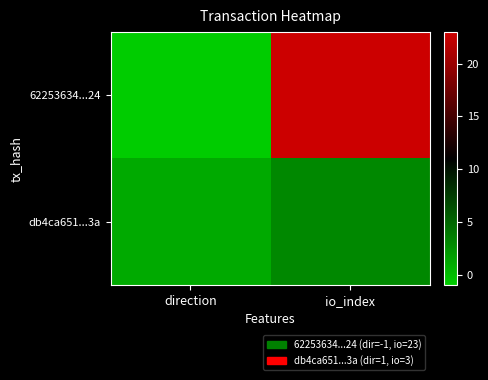

List the series in order of their overall mean, highest first.

62253634...24, db4ca651...3a